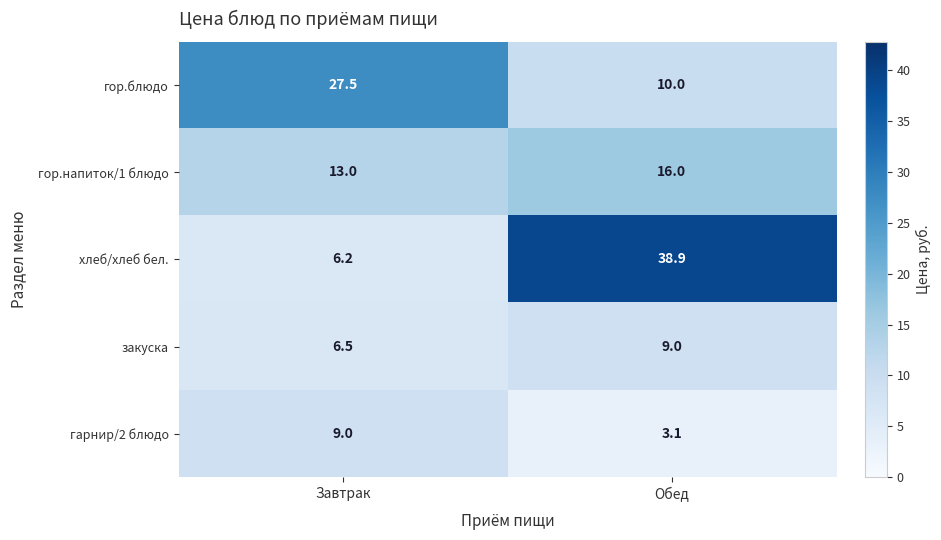

At which label is закуска closest to 7?

Завтрак